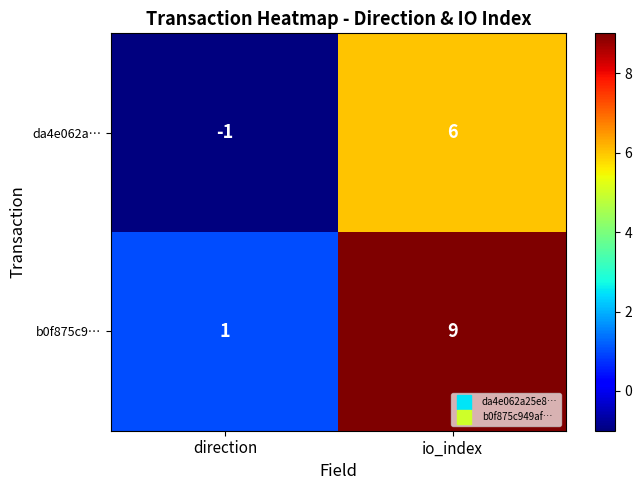

Reading left to right, what are all the values shown in this chart?

da4e062a…: direction=-1	io_index=6
b0f875c9…: direction=1	io_index=9